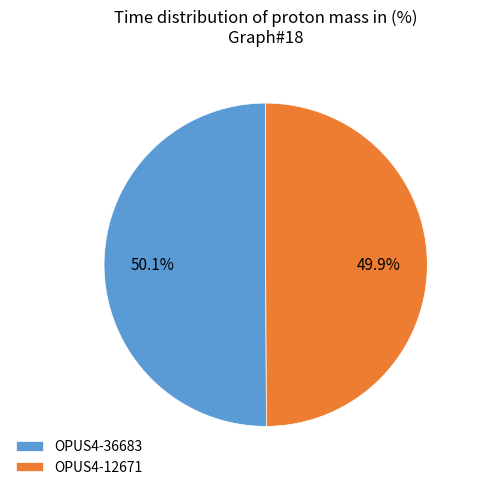

The OPUS4-36683 slice represents 39% of the pie. True or false?

False